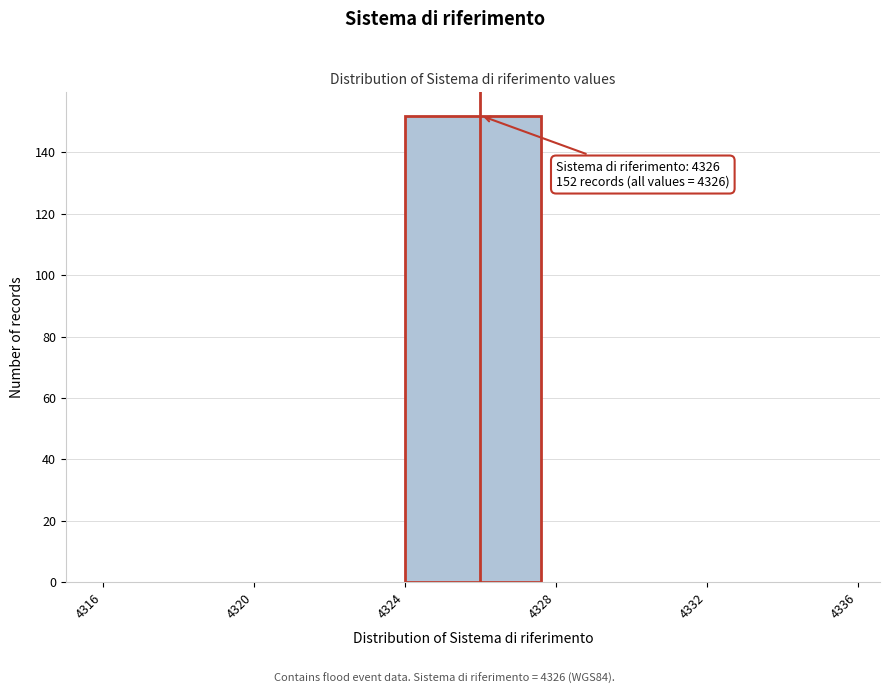

Over which range of the x-axis is the bar tallest?

4324 to 4328